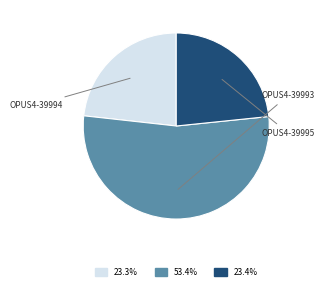

Which category has the biggest portion of the pie?

OPUS4-39993